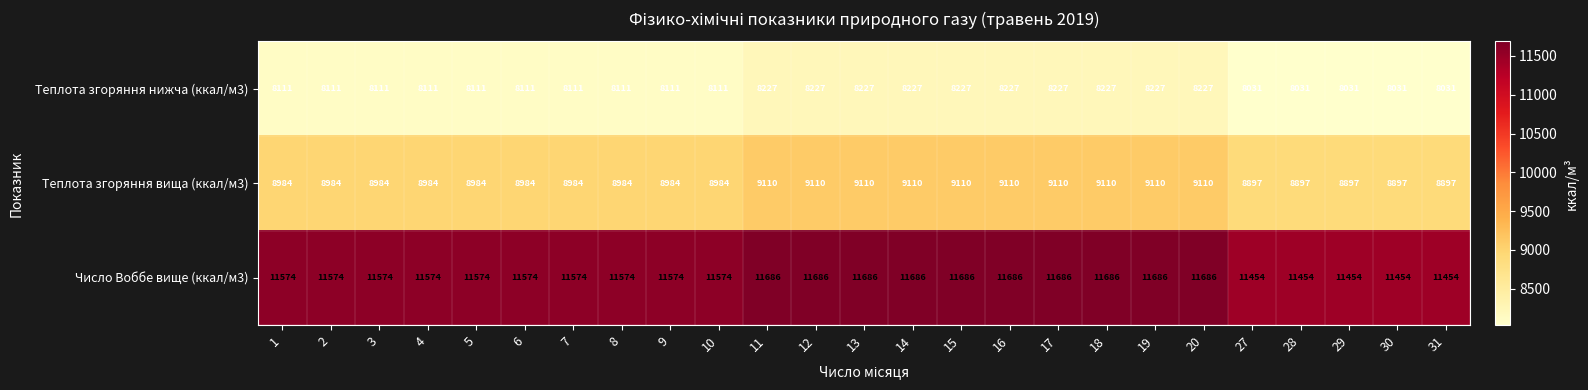

Which series has the largest range (max minus min)?

Число Воббе вище (ккал/м3)